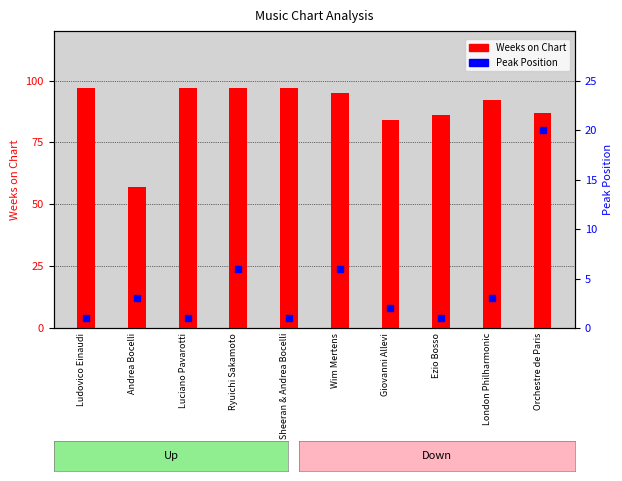

What are all the series names shown in the legend?

Weeks on Chart, Peak Position